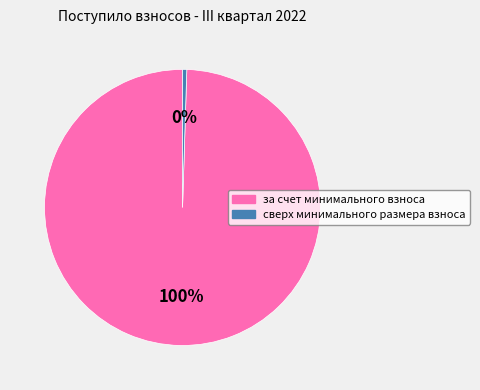

Count the number of slices in the pie.

2